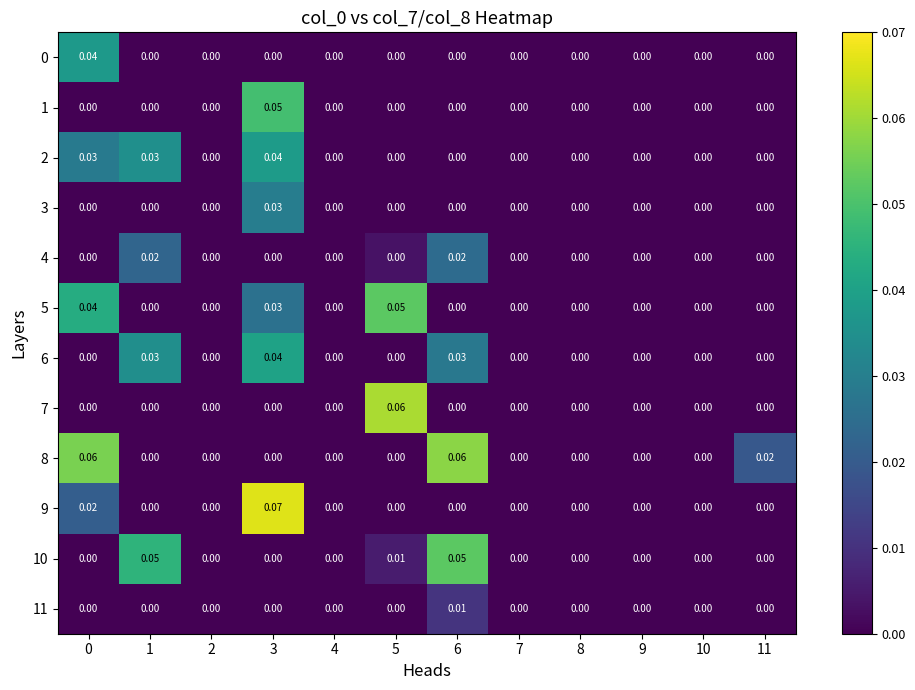

List the series in order of their peak value, highest first.

9, 7, 8, 10, 5, 1, 6, 2, 0, 3, 4, 11